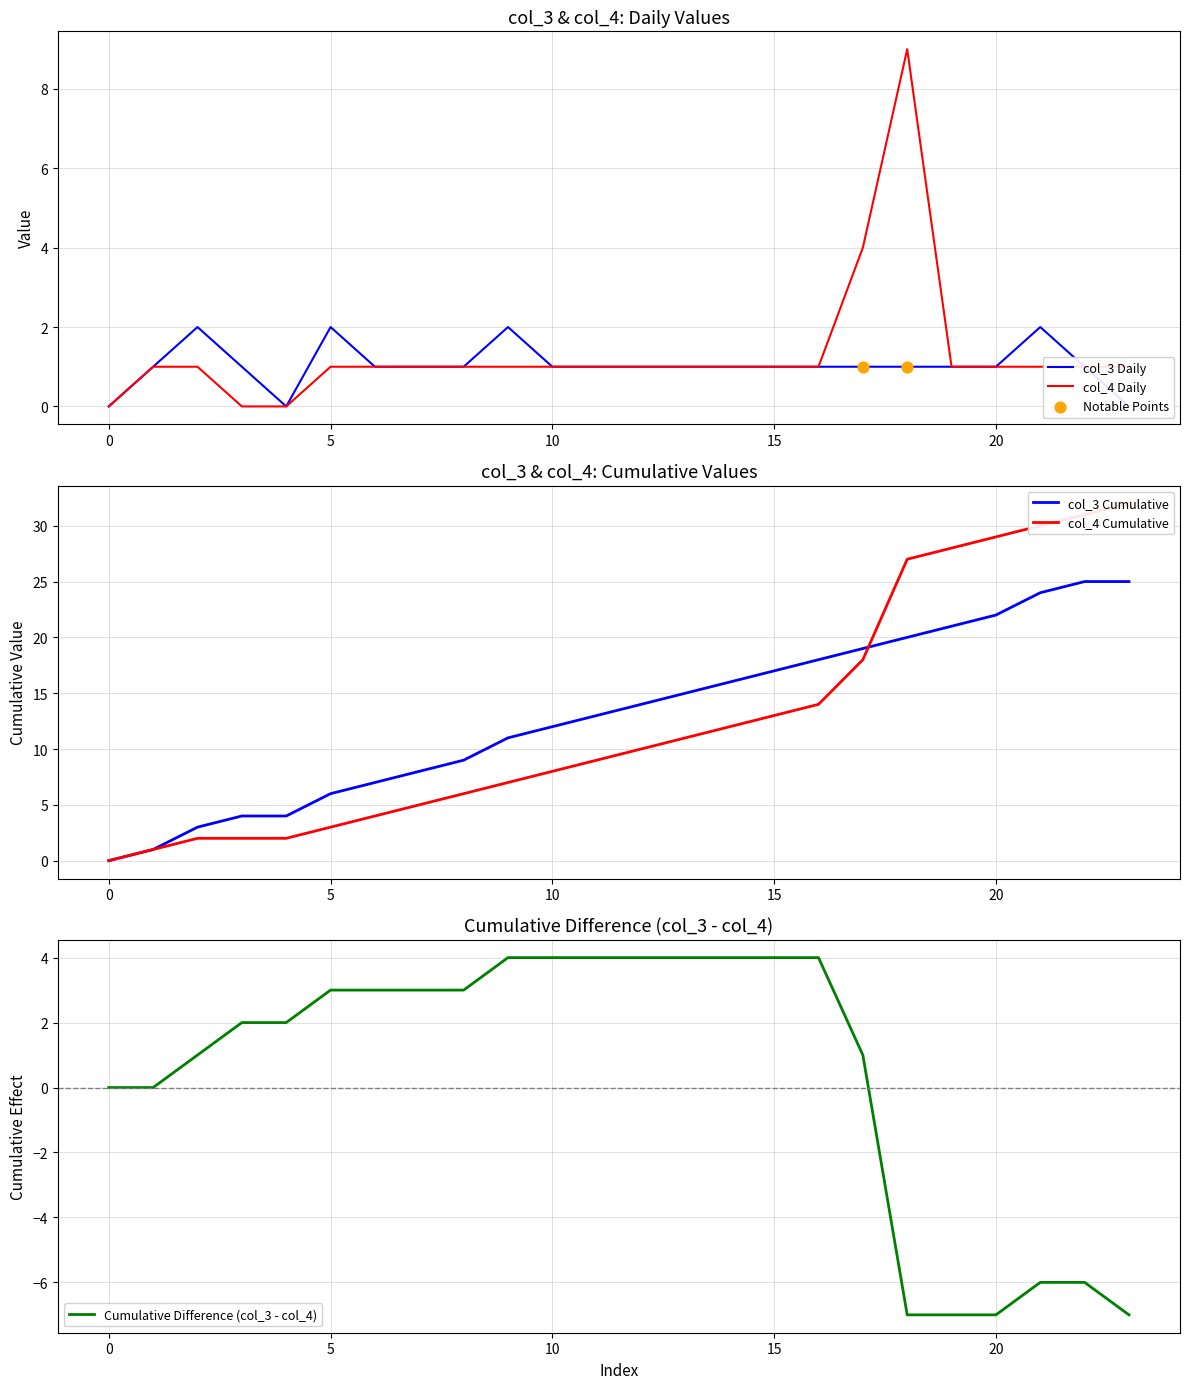

At how many categories does at least one series exceed 5?

1